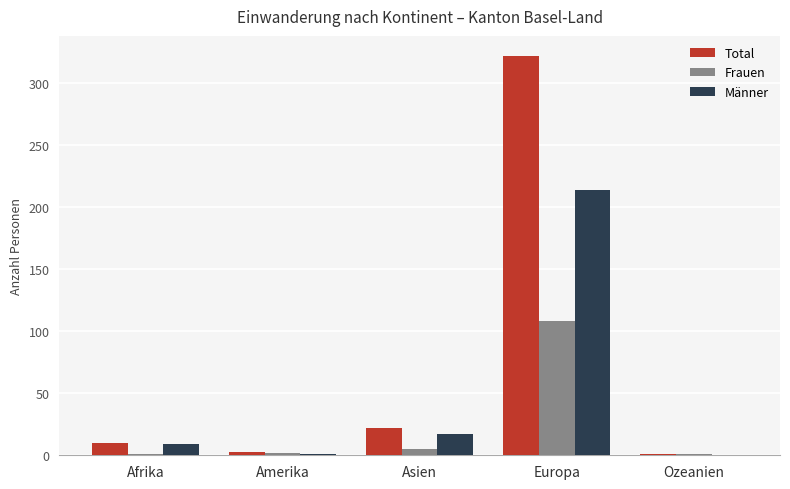

Which category has the highest value across all series?

Europa